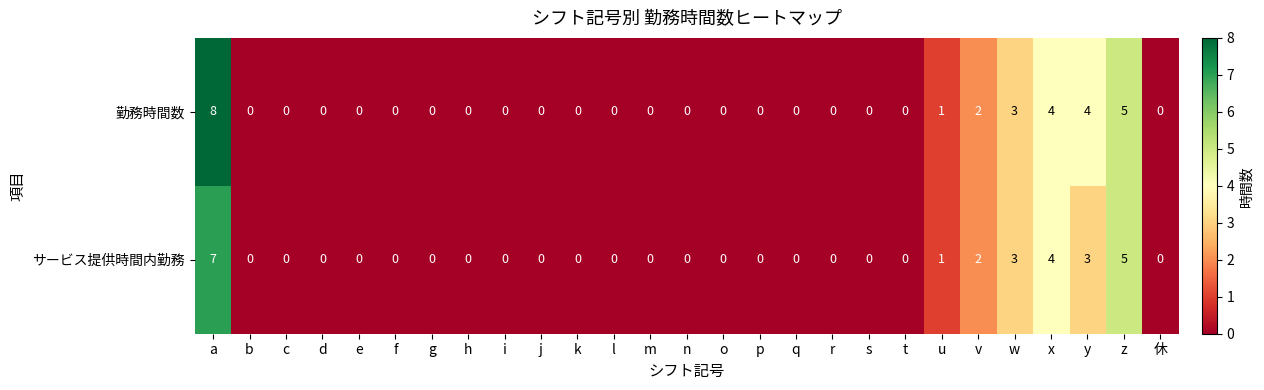

What is the greatest value displayed?

8